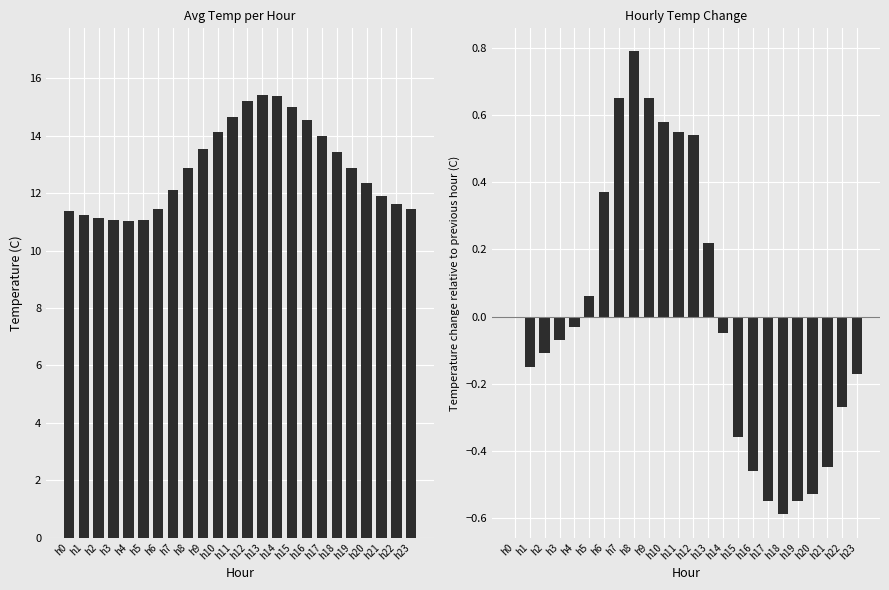

Which label corresponds to the largest value in the chart?

h13